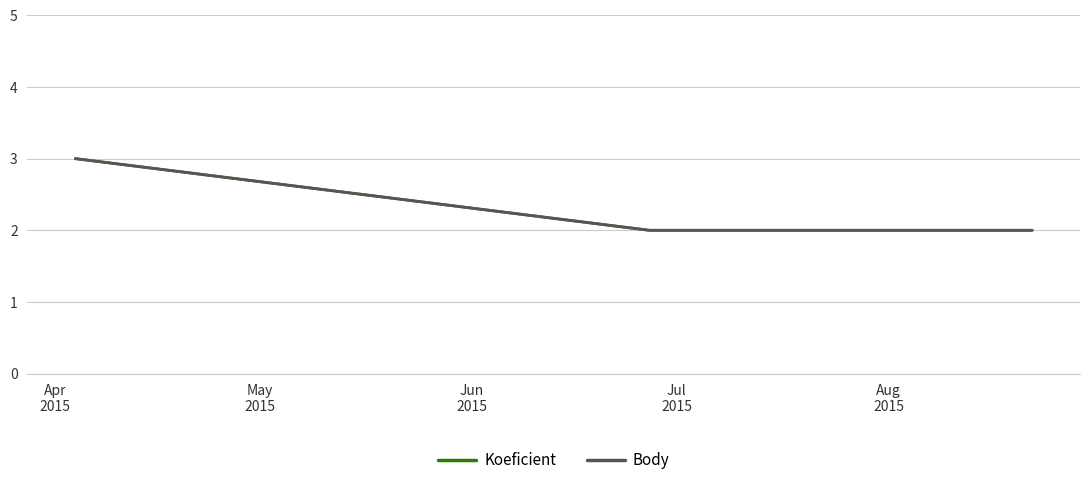

At which category is the sum across all series the highest?

Apr
2015